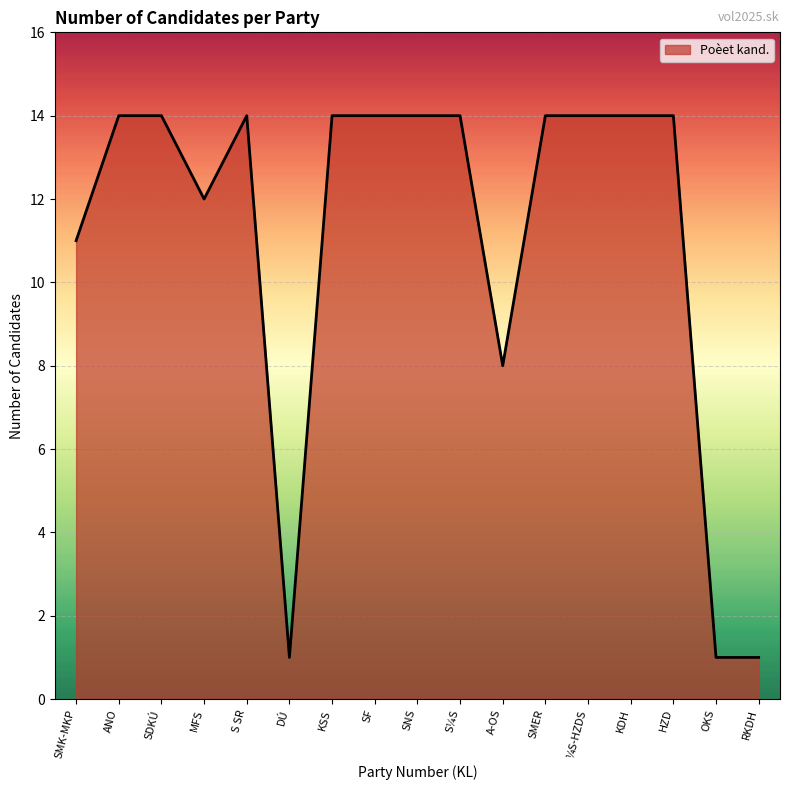

How many categories are shown in the chart?

17